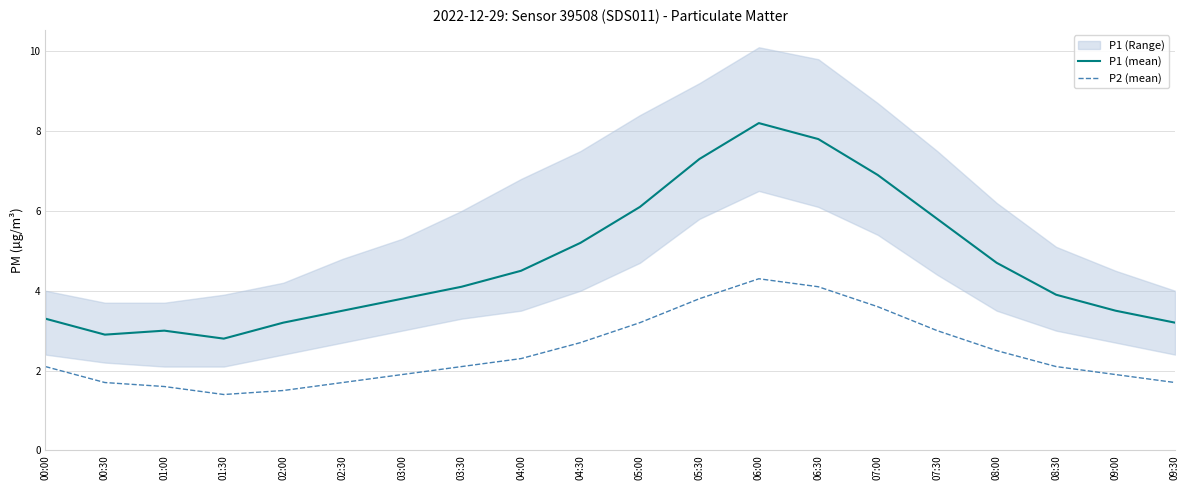

Which series has the largest range (max minus min)?

P1 (mean)